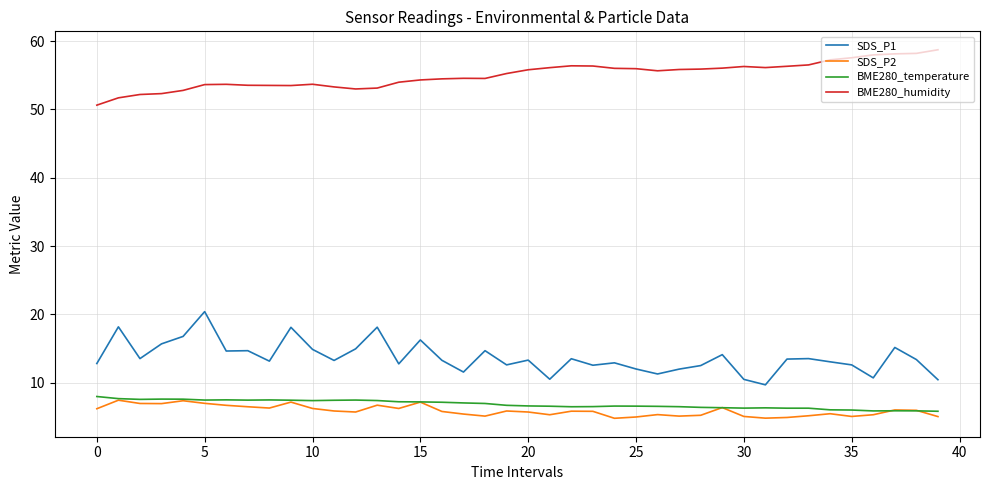

True or false: SDS_P1 and BME280_humidity cross at least once.

False